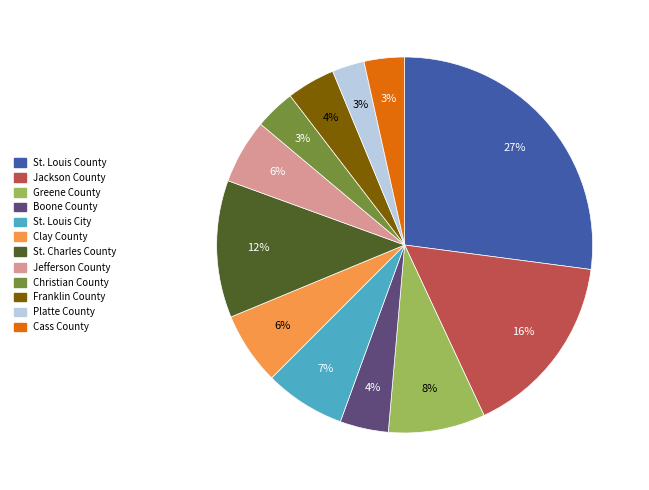

To the nearest percent, what is the average slice percentage?

8%